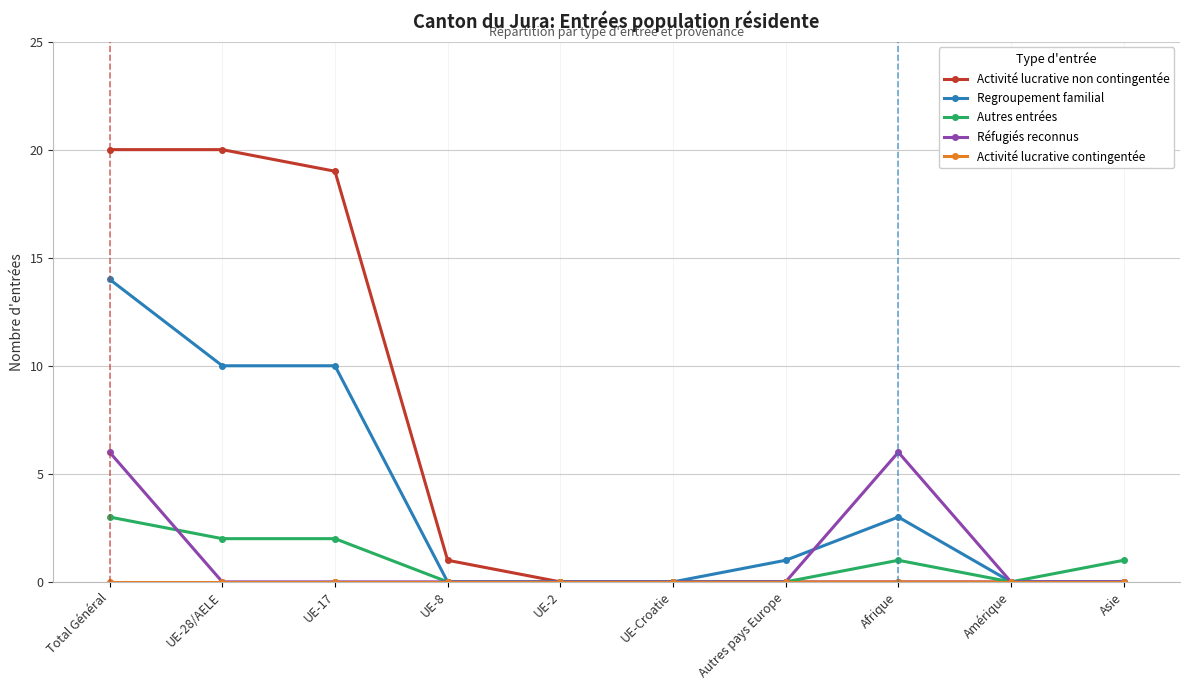

Does the chart have visible grid lines?

Yes